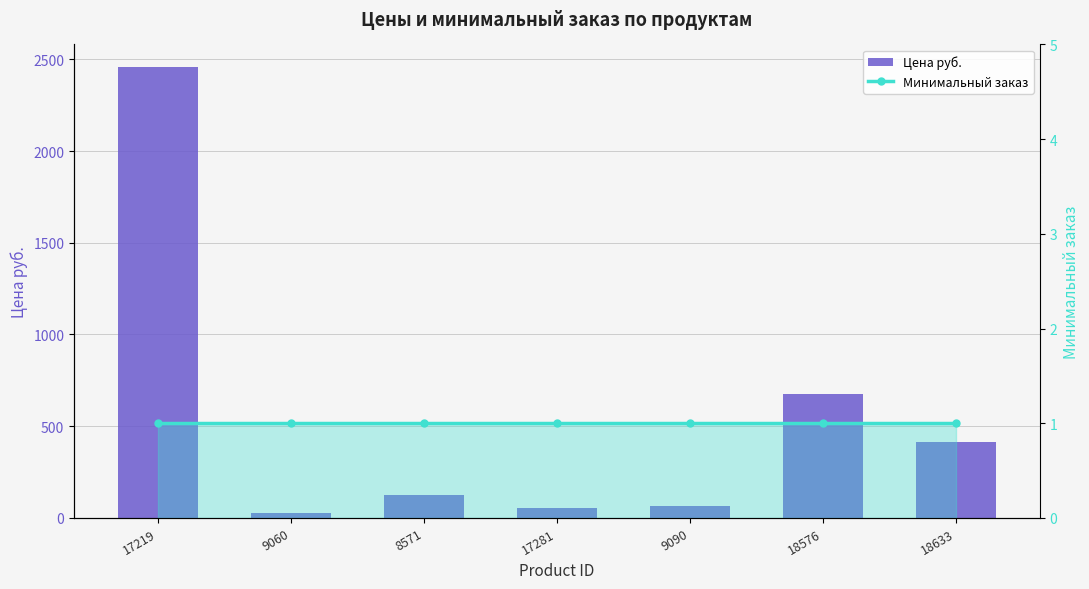

What is the value of the Цена руб. bar at the 4th from the left?

52